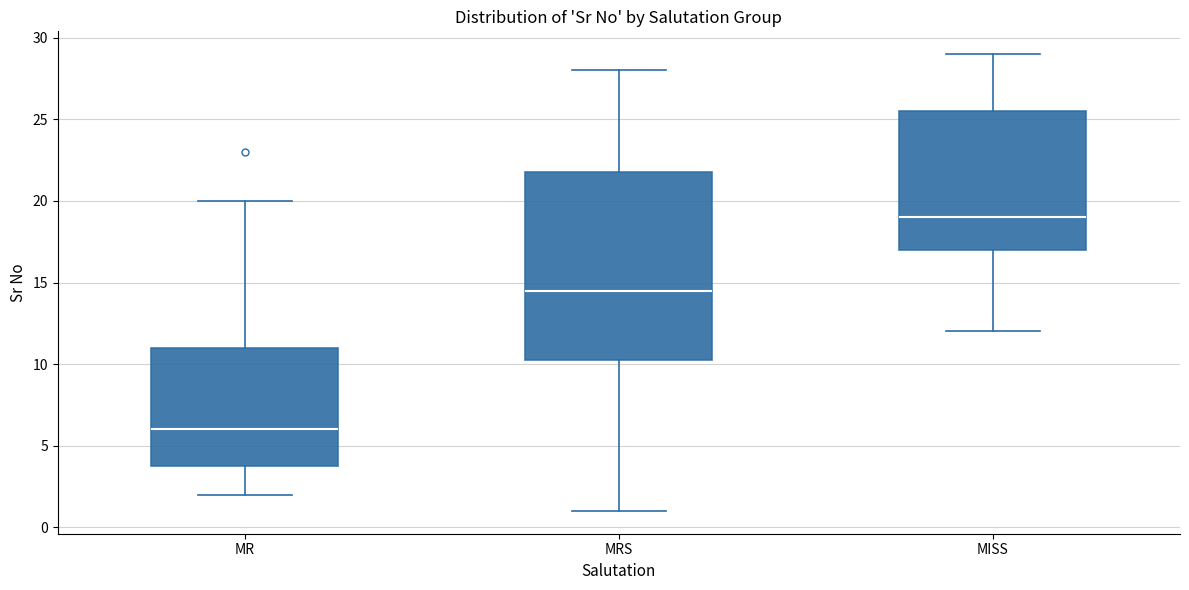

Which box's median line is the lowest?

MR